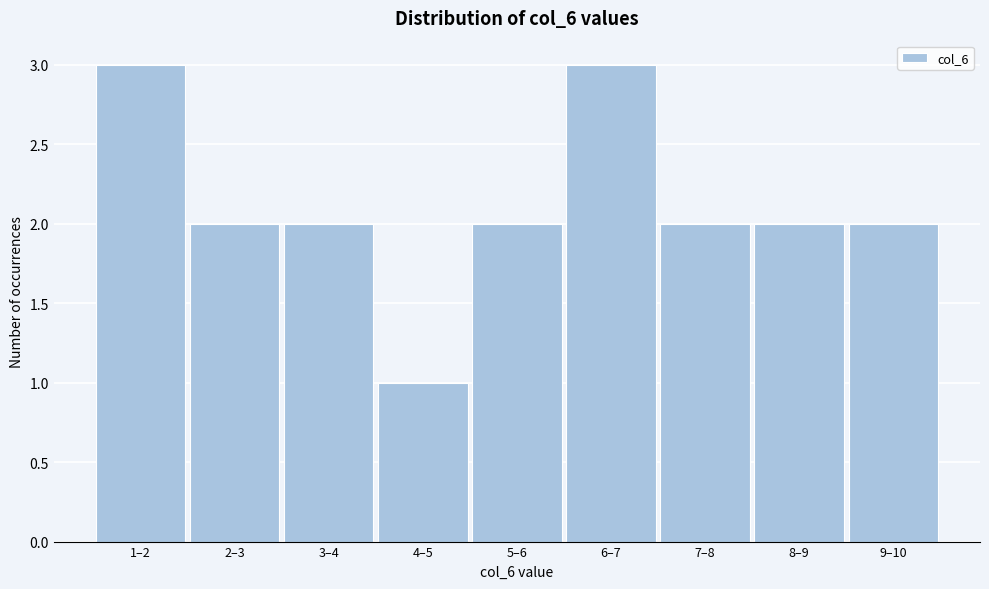

Reading left to right, transcribe all the data shown in this chart.

3	2	2	1	2	3	2	2	2